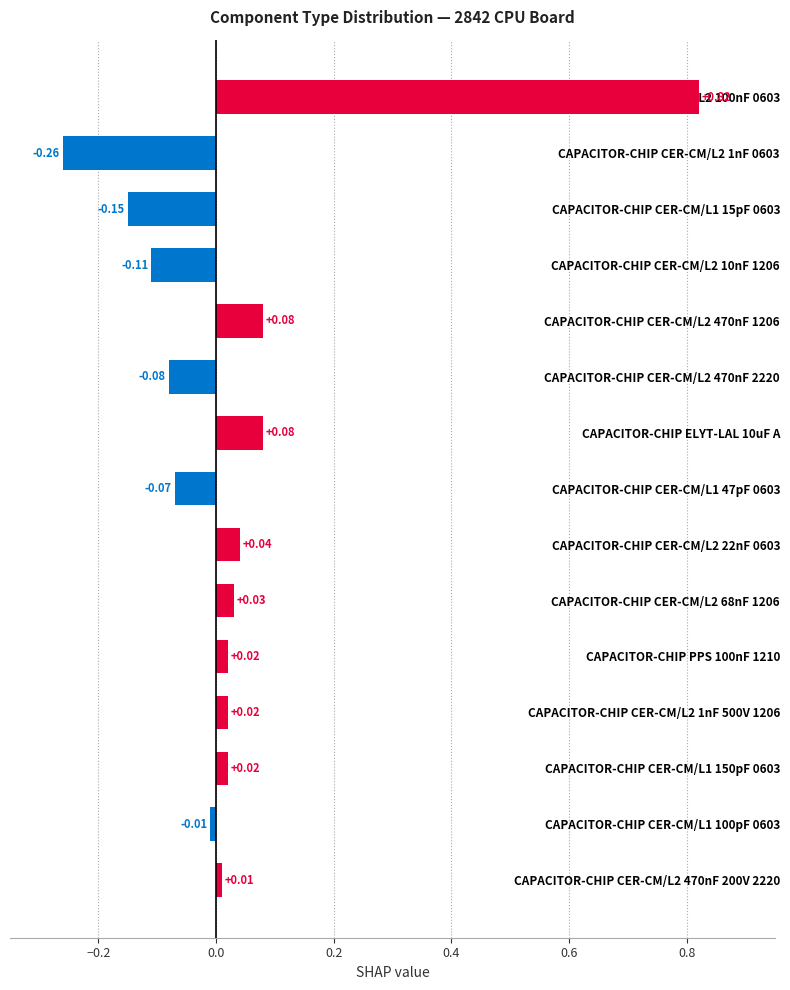

What is the difference between the maximum and minimum values?

1.1